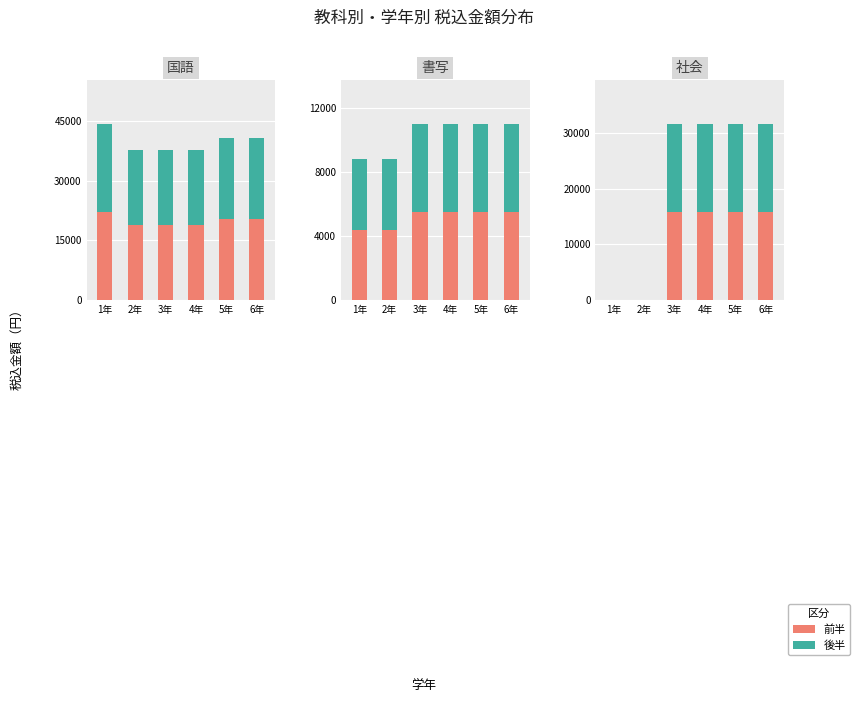

At which category is the sum across all series the highest?

3年